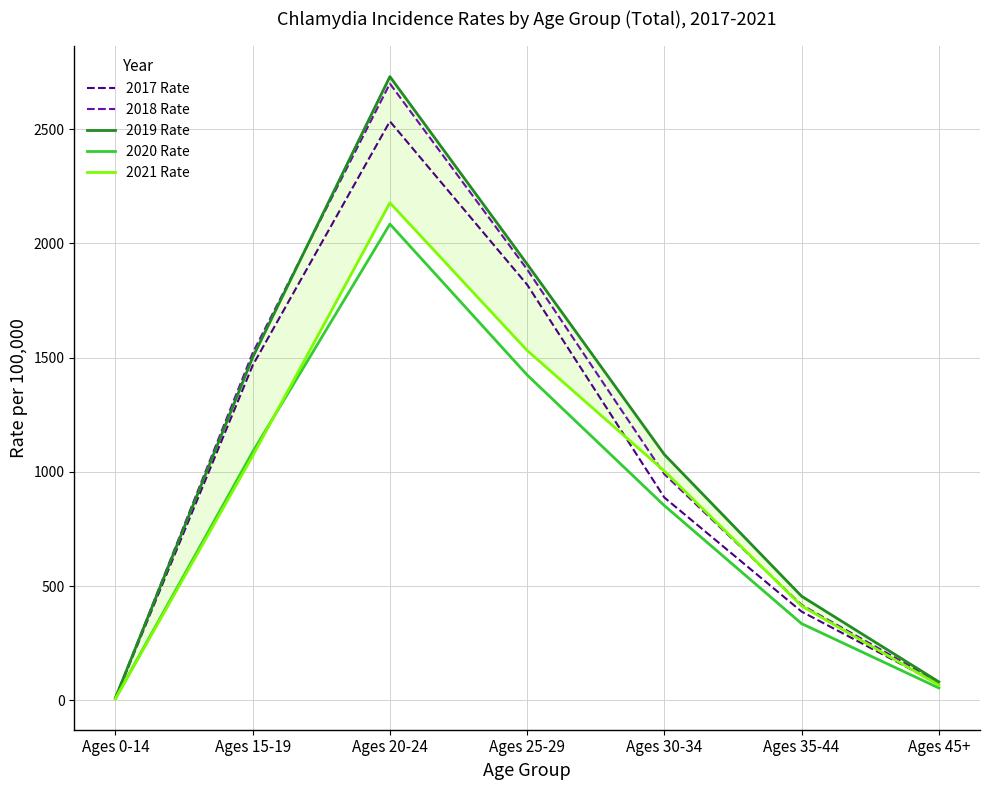

Reading left to right, list all the values displayed in this chart.

2017 Rate: 9.7	1466.4	2534.6	1819.9	888.1	389.0	72.1
2018 Rate: 10.5	1521.0	2699.7	1886.6	990.3	418.1	79.6
2019 Rate: 11.6	1501.6	2730.4	1909.8	1076.3	456.1	81.4
2020 Rate: 8.8	1087.8	2085.0	1424.6	852.7	336.2	54.6
2021 Rate: 8.0	1070.8	2178.0	1531.8	1004.0	413.5	67.4